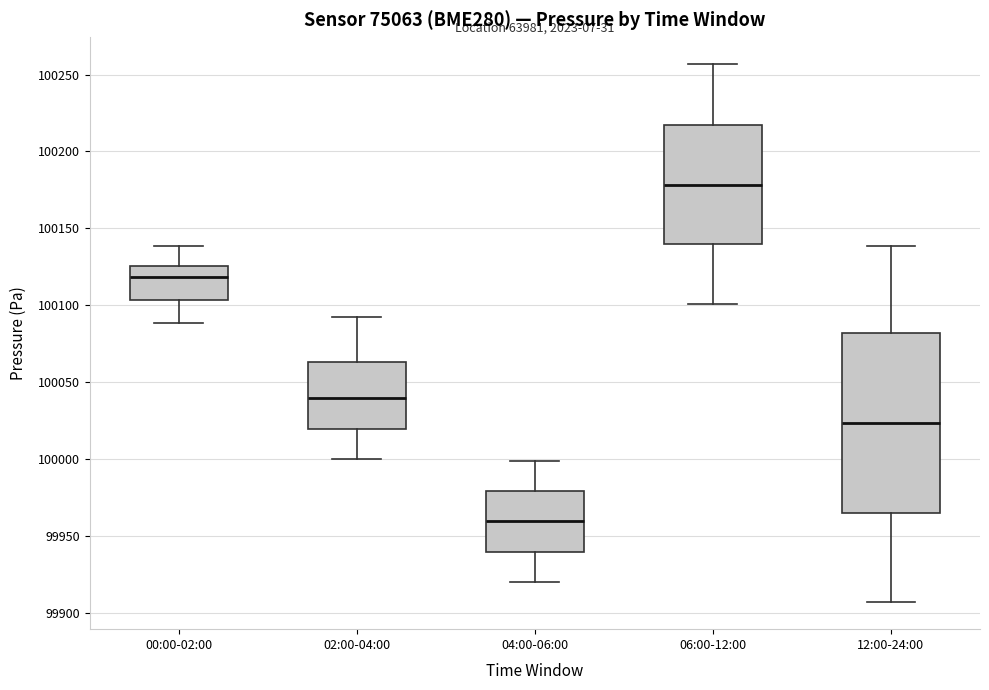

Reading left to right, transcribe this box plot: for each box, give where its median line is, the range the box spans, and where its two whiskers end, as read against the y-axis. The values are not printed on the chart, so give them approximately, as read against the axis.

00:00-02:00: median 100120, box 100105 to 100125, whiskers 100090 to 100140
02:00-04:00: median 100040, box 100020 to 100065, whiskers 100000 to 100095
04:00-06:00: median 99960, box 99940 to 99980, whiskers 99920 to 100000
06:00-12:00: median 100180, box 100140 to 100215, whiskers 100100 to 100255
12:00-24:00: median 100025, box 99965 to 100080, whiskers 99905 to 100140